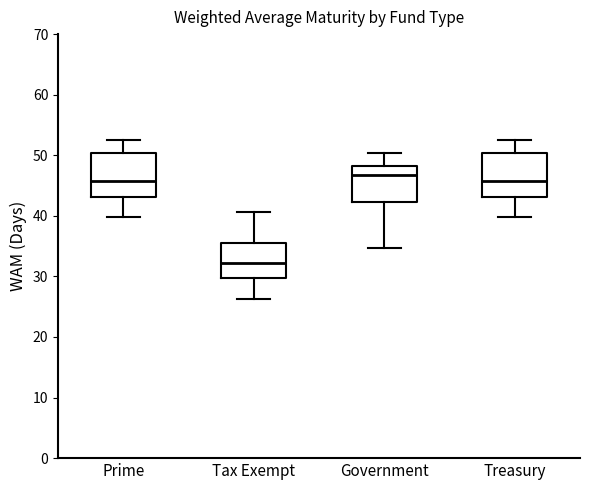

Reading left to right, read every box against the y-axis: the position of its median line, the range the box covers, and the ends of its whiskers. The values are not printed on the chart, so give them approximately, as read against the axis.

Prime: median 46, box 43 to 50, whiskers 40 to 53
Tax Exempt: median 32, box 30 to 35, whiskers 26 to 41
Government: median 47, box 42 to 48, whiskers 35 to 50
Treasury: median 46, box 43 to 50, whiskers 40 to 53